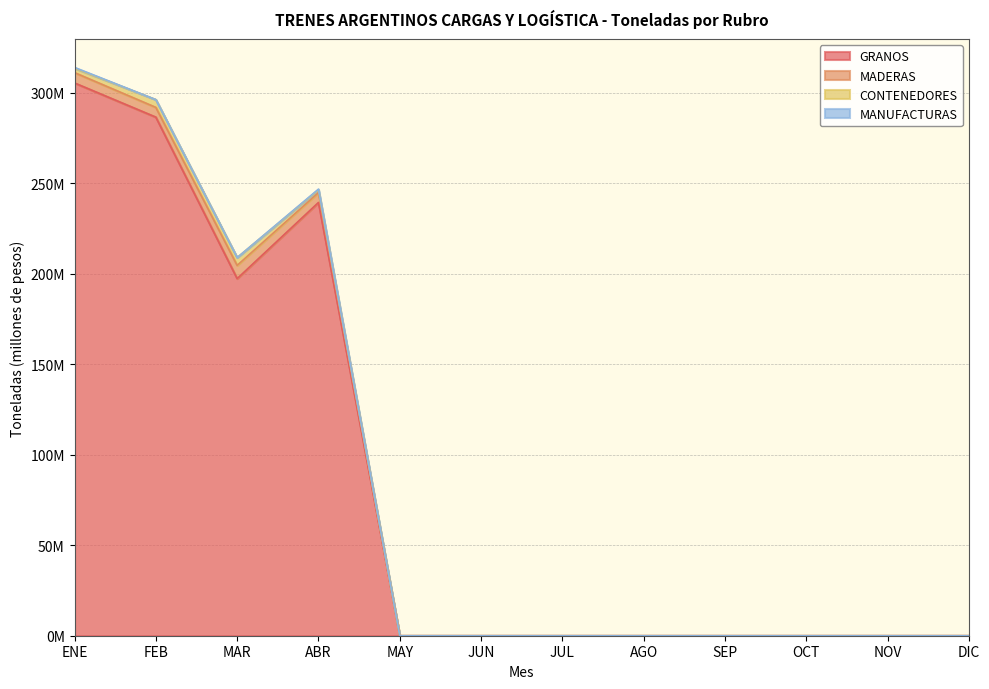

What is the label of the 4th point from the left?

ABR